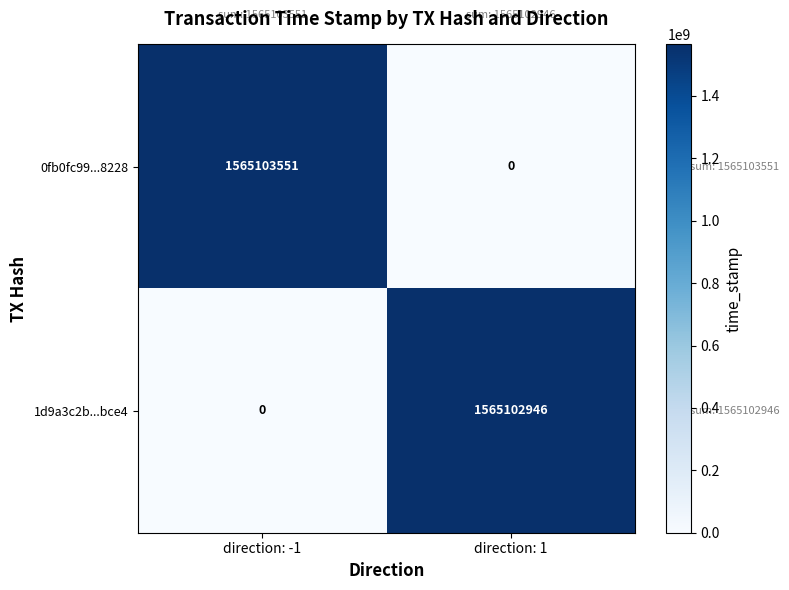

What is the average value of the 0fb0fc99...8228 series?

782551776